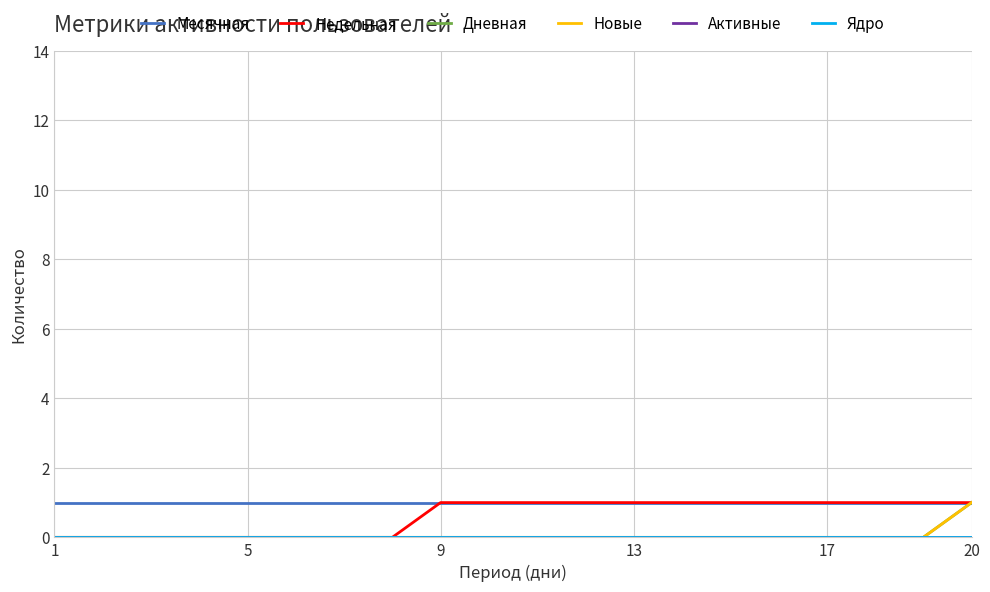

Does the chart display data point markers on the line(s)?

No